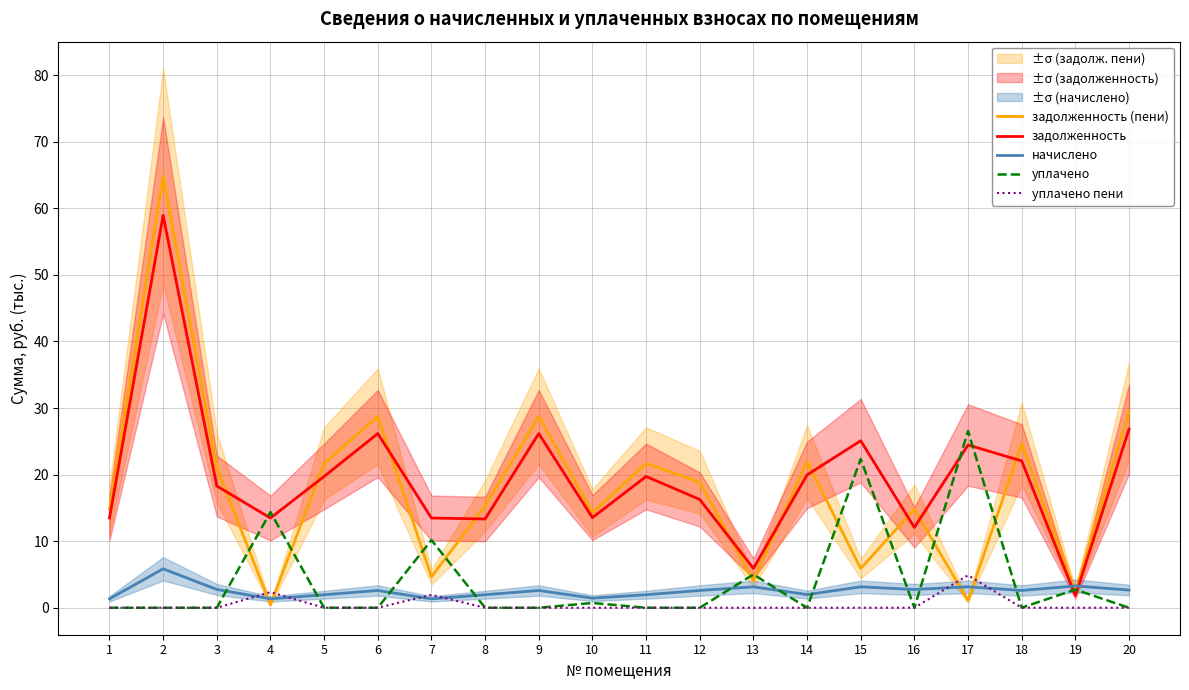

What is the difference between the начислено values at 20 and 17?

0.5